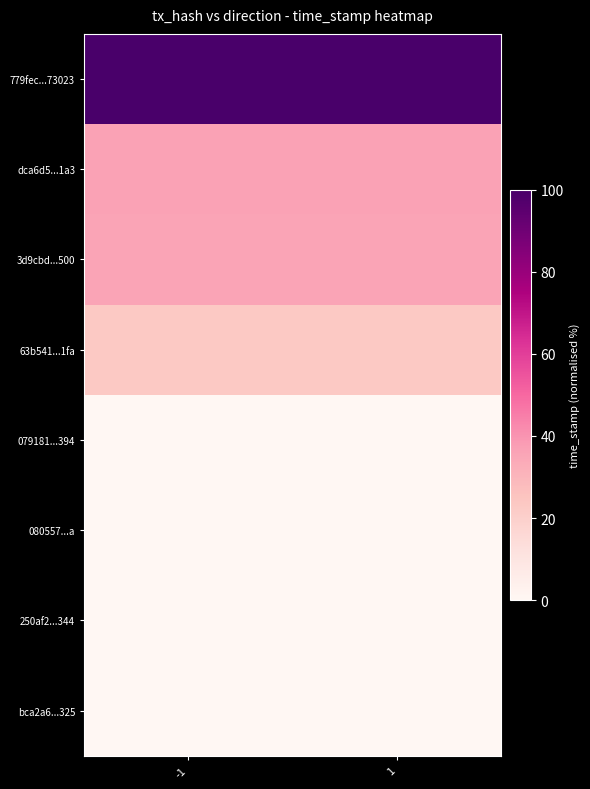

What is the total value across all series at 1?

195.7